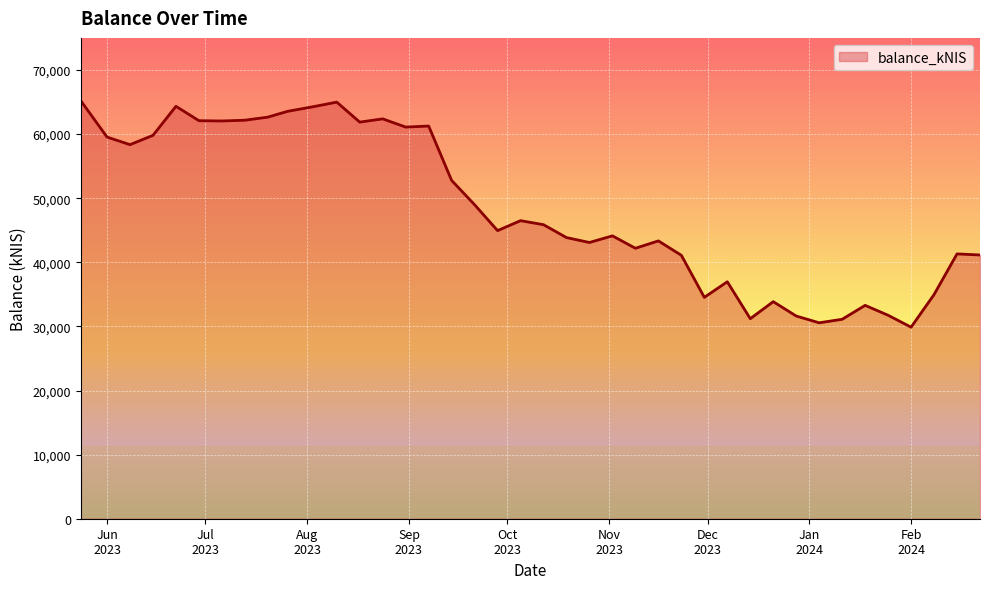

What is the difference between the maximum and minimum values?

35321.2